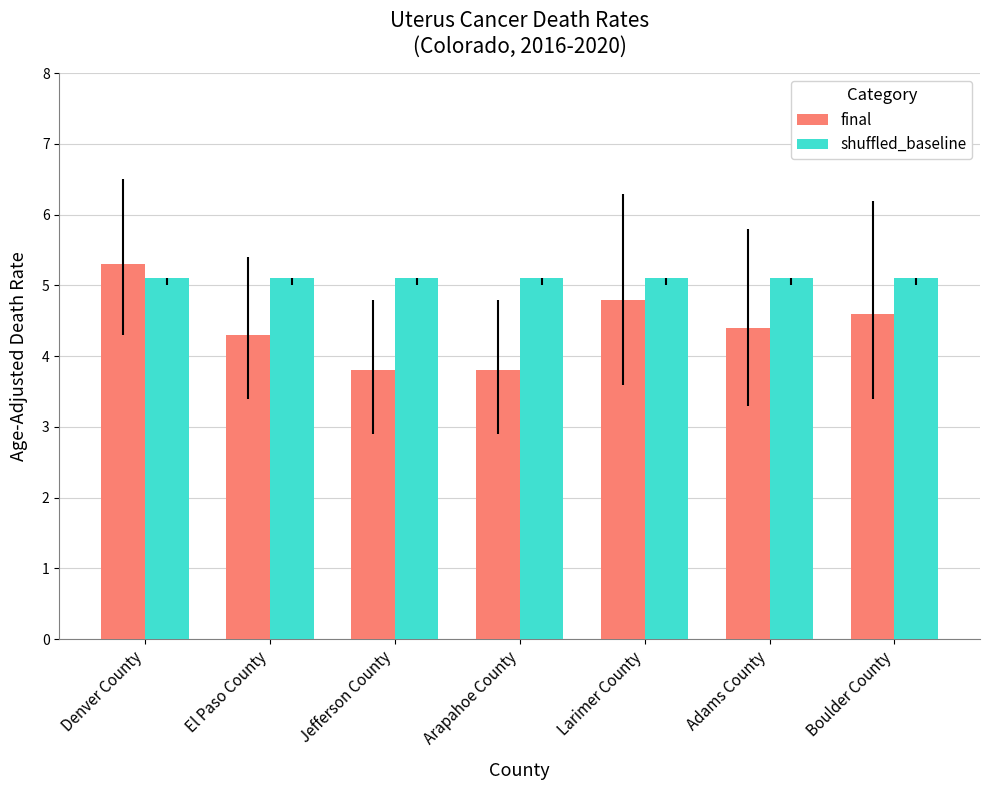

Rank the series by their maximum value, from lowest to highest.

shuffled_baseline, final